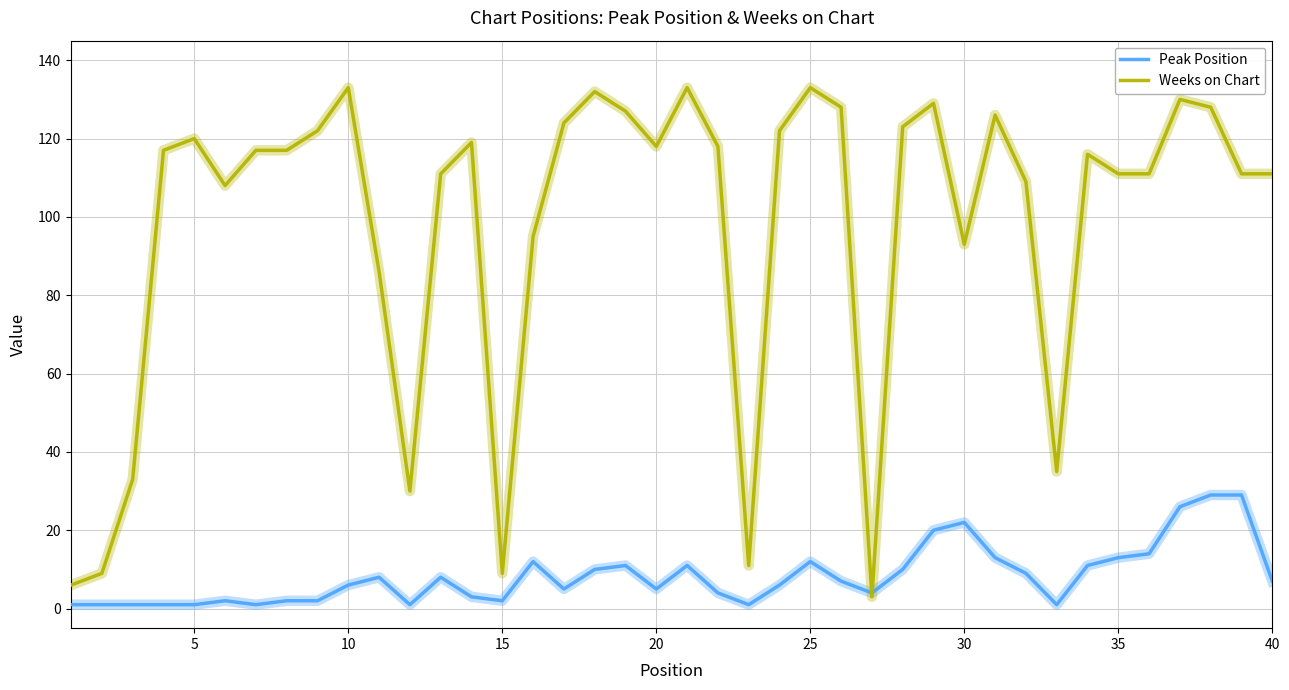

Rank the series by their maximum value, from highest to lowest.

Weeks on Chart, Peak Position